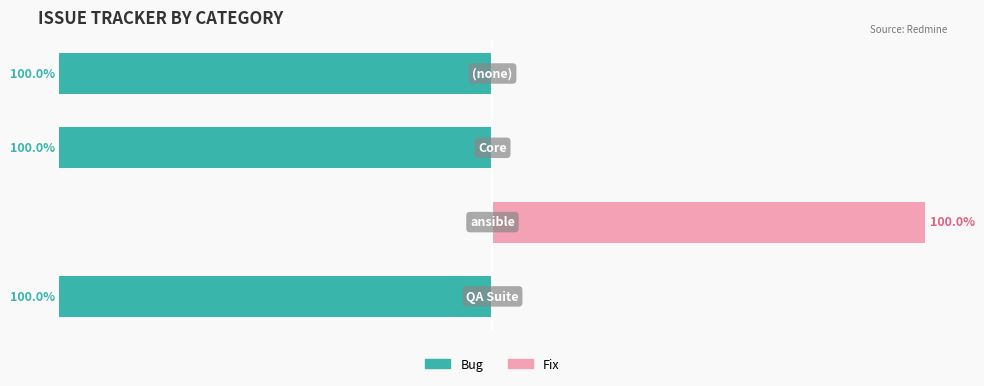

True or false: Fix has a value of 0 at 0.

True